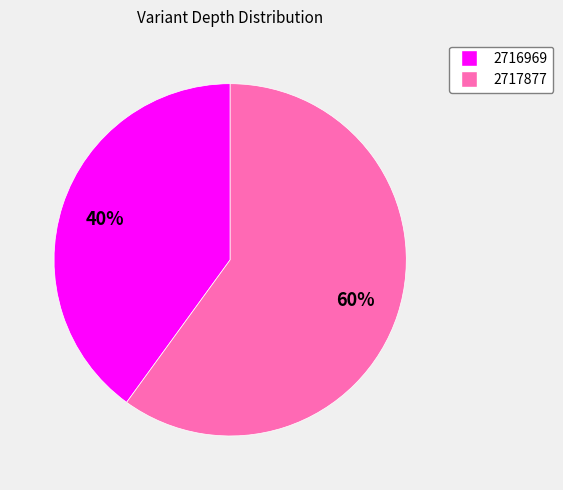

To the nearest percent, what percentage of the pie is 2716969?

40%